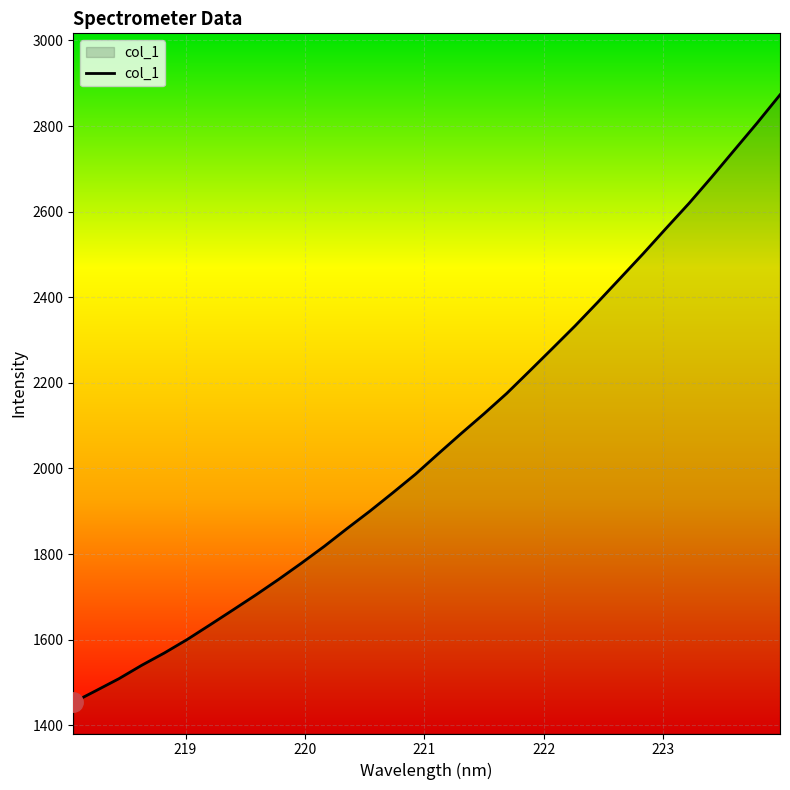

Count the number of values greater than 2034.

16